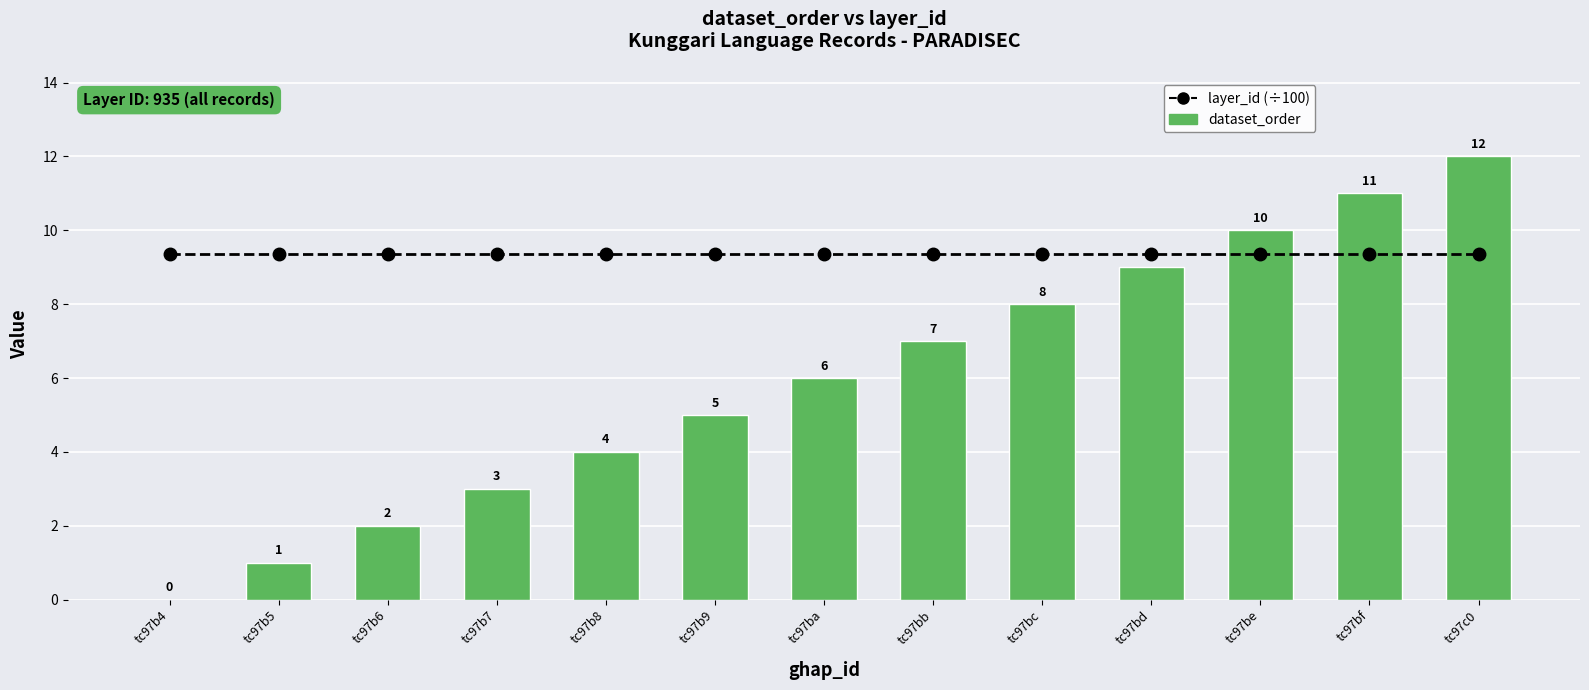

Rank the series at tc97b8 from highest to lowest value.

layer_id (÷100), dataset_order